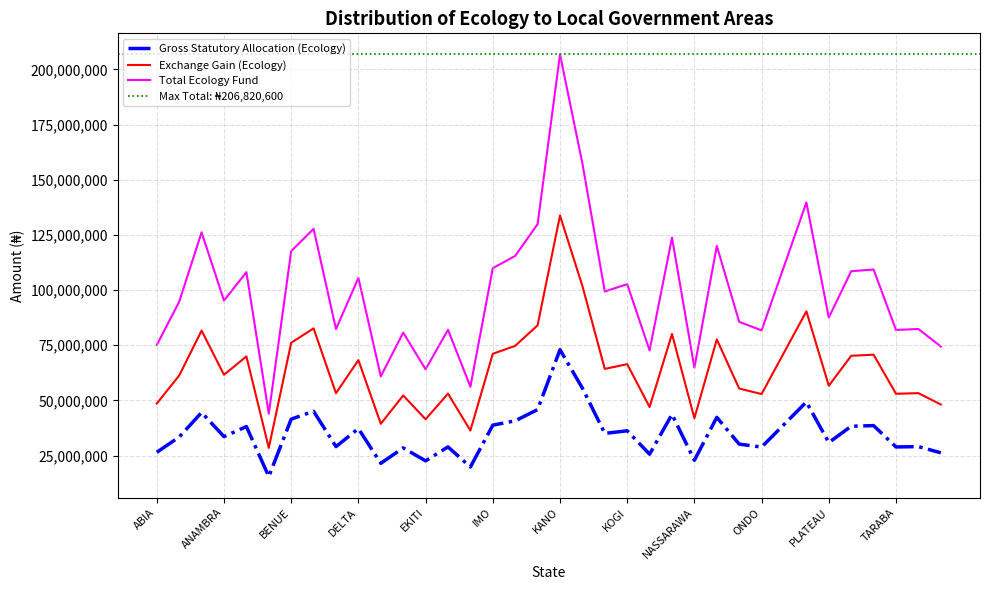

What is the label of the 25th point from the left?

NASSARAWA